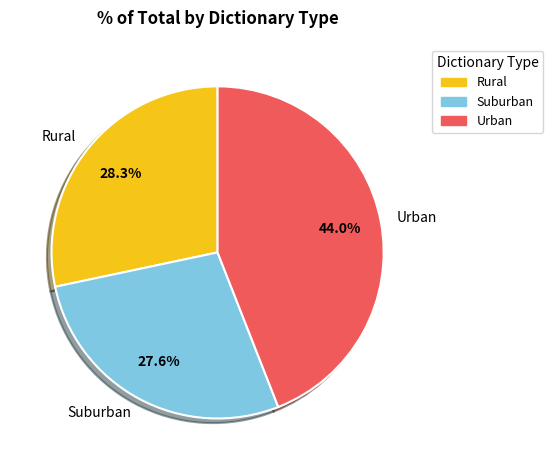

Rank the categories by value from lowest to highest.

Suburban, Rural, Urban